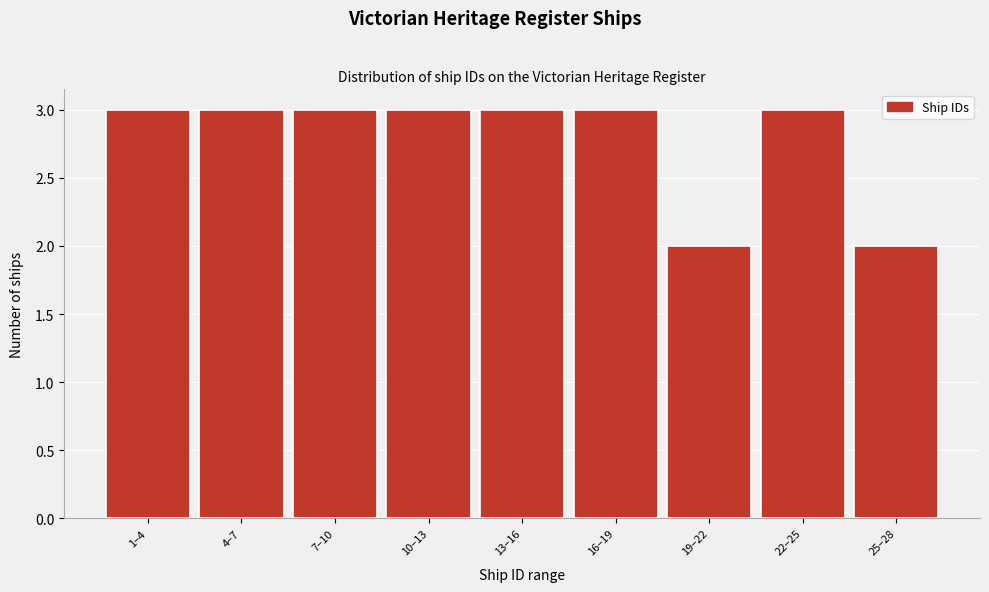

Reading right to left, list all the values displayed in this chart.

25–28=2	22–25=3	19–22=2	16–19=3	13–16=3	10–13=3	7–10=3	4–7=3	1–4=3